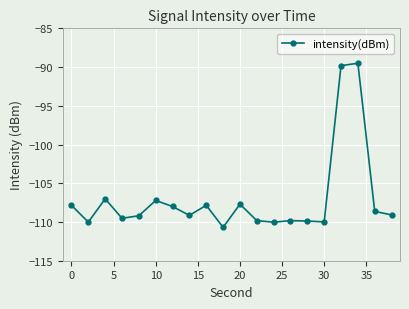

True or false: the data has more than 2 interior local peaks.

True